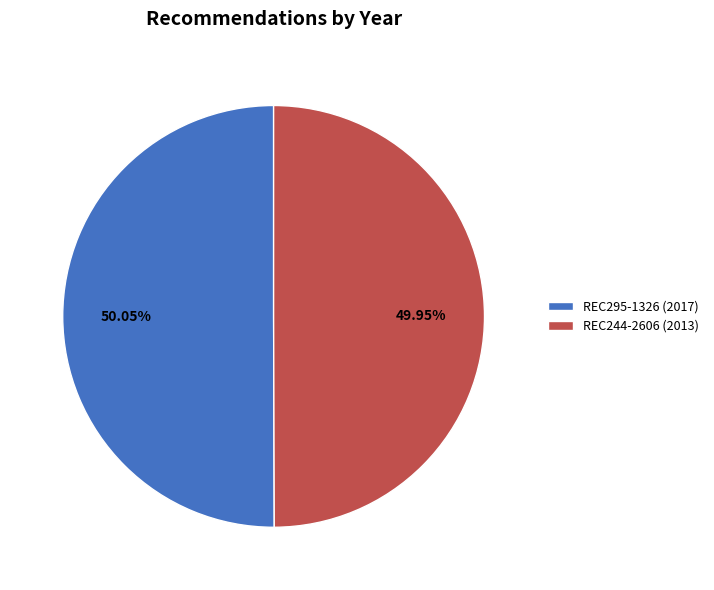

The REC244-2606 slice represents 42% of the pie. True or false?

False